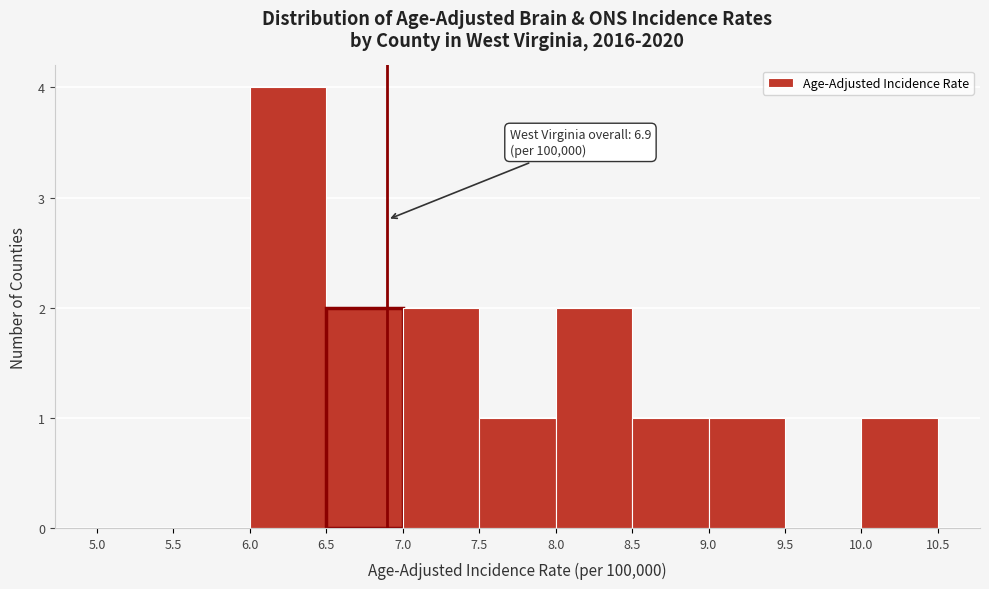

Which range on the x-axis has the tallest bar?

6.0 to 6.5